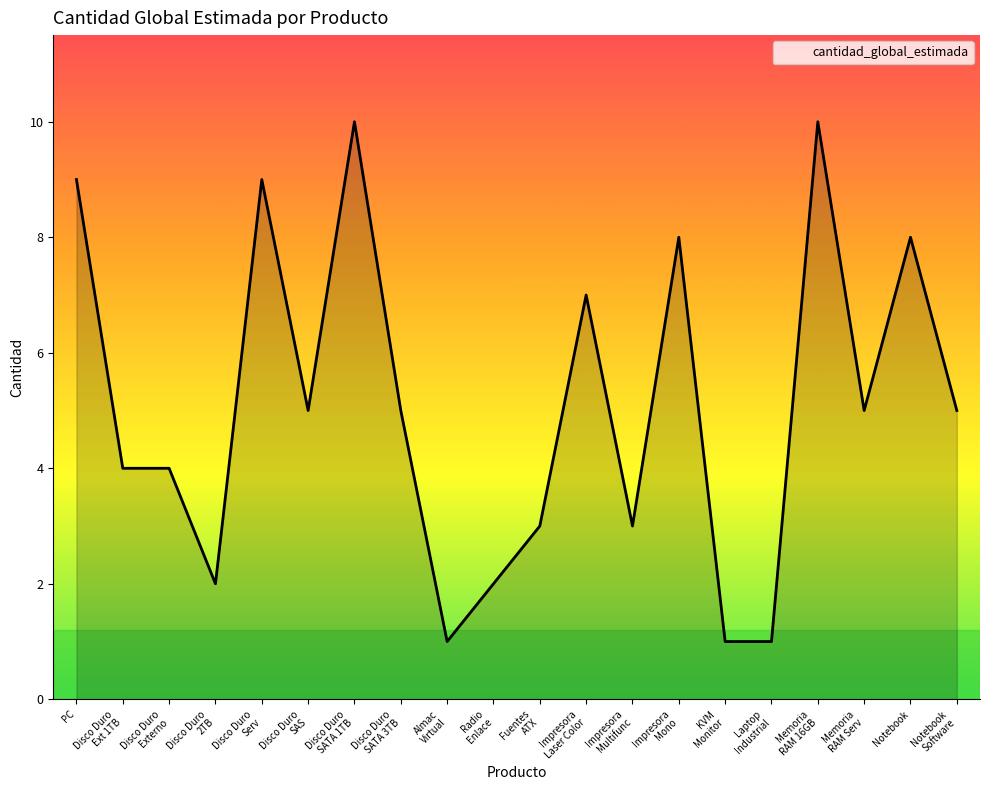

True or false: the data shows 11 at Notebook.

False